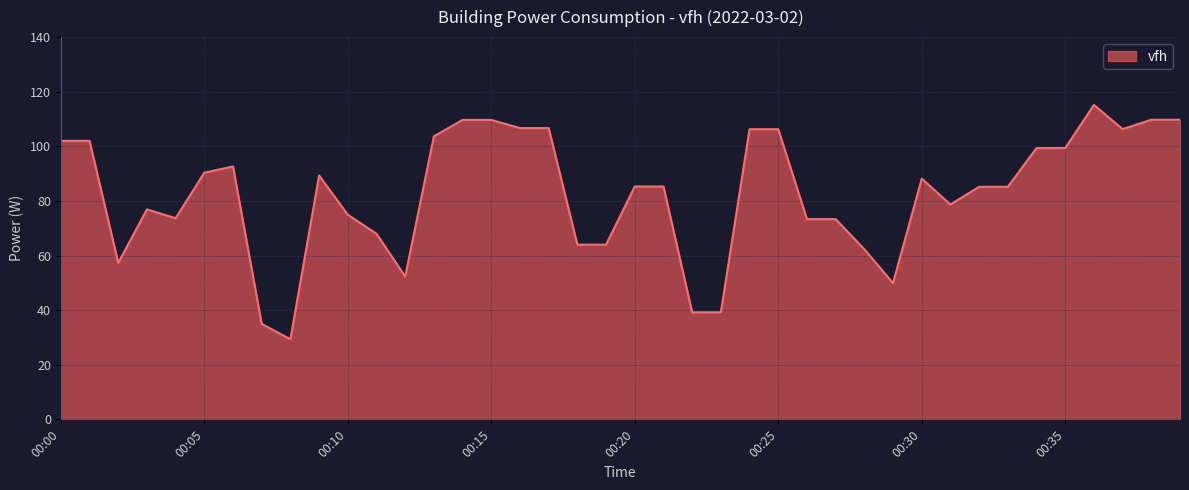

What is the minimum value shown in the chart?

29.4